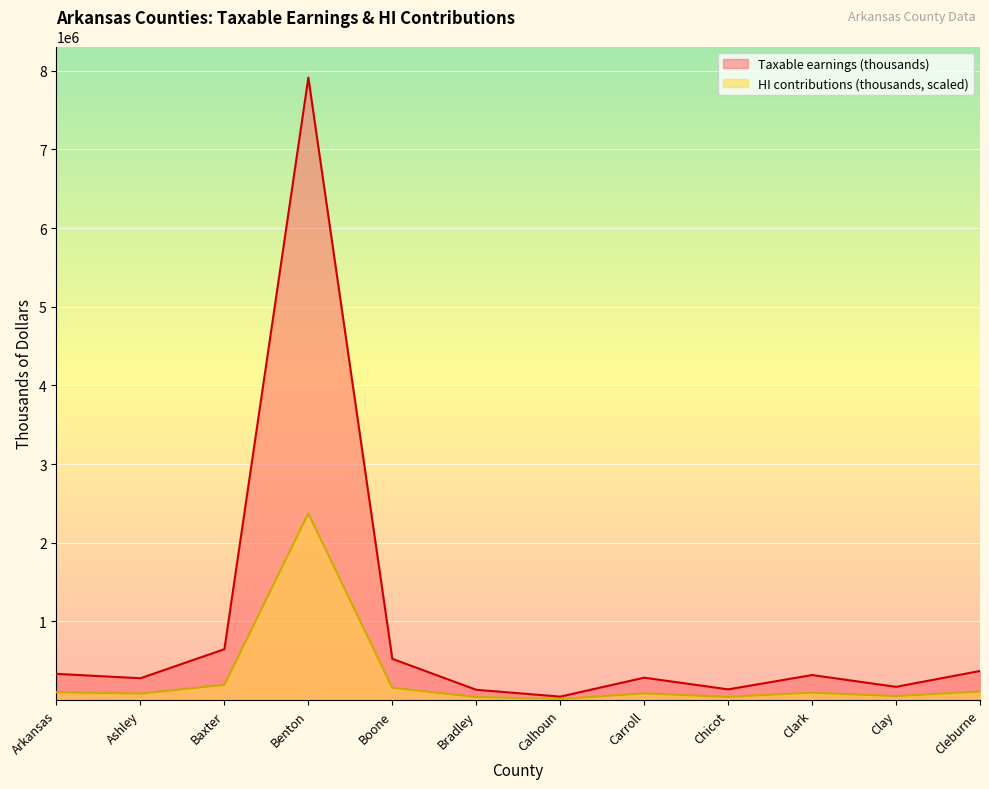

What is the difference between the HI contributions (thousands) values at Arkansas and Ashley?

16655.2